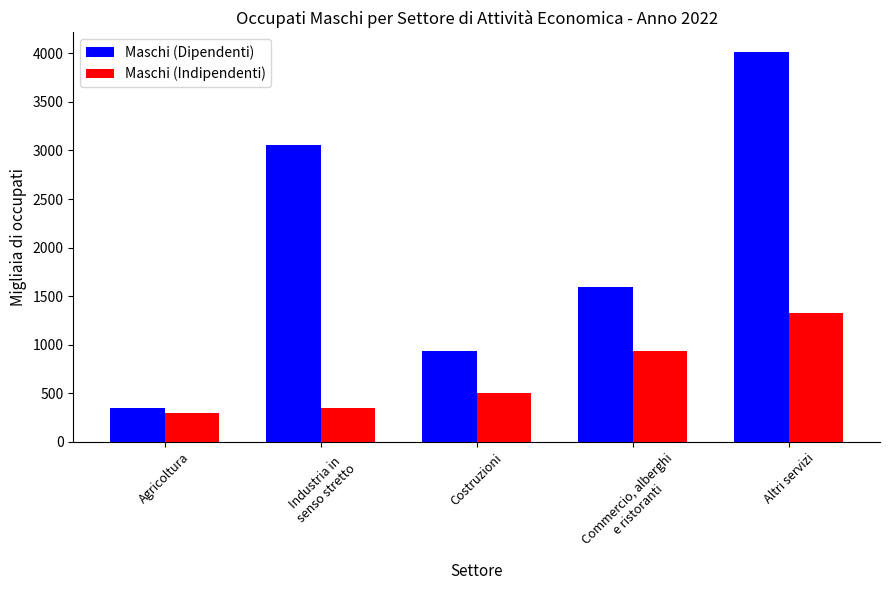

How many data points in Maschi (Indipendenti) are less than 499?

2